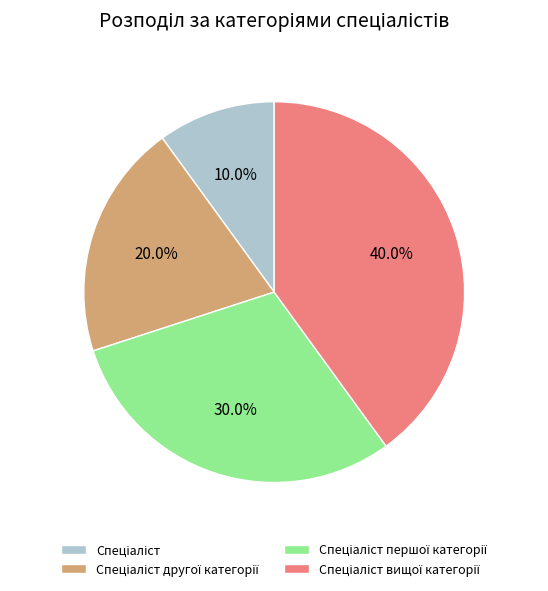

How many segments does this pie chart have?

4